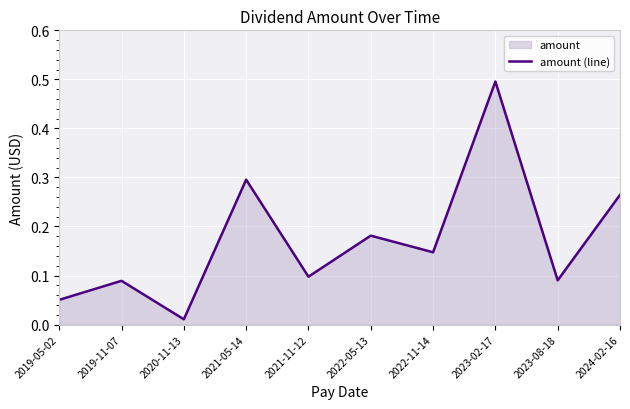

Reading left to right, what are all the values shown in this chart?

0.1	0.1	0.0	0.3	0.1	0.2	0.1	0.5	0.1	0.3